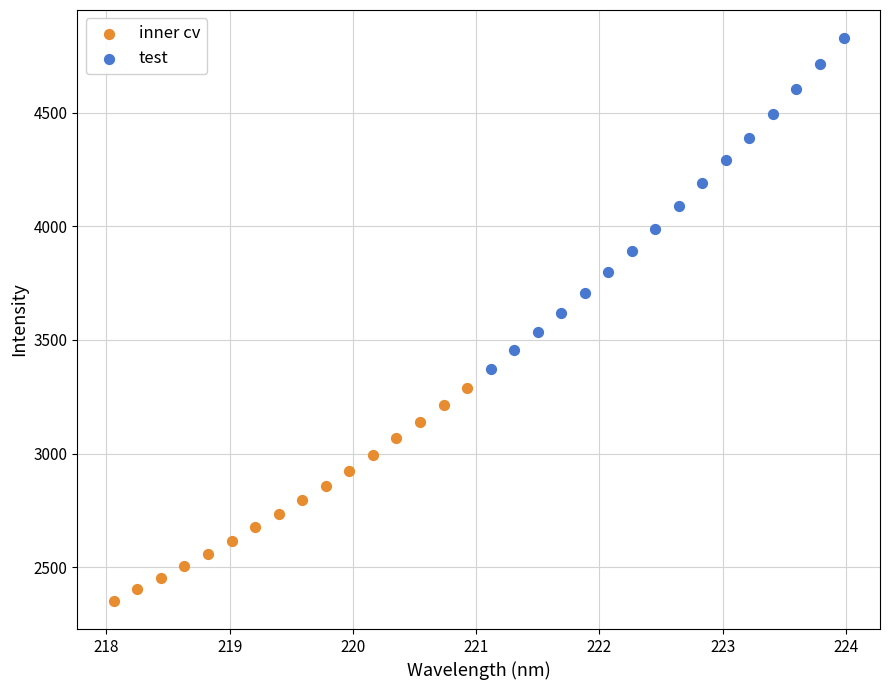

Which series contains the lowest Y value?

inner cv